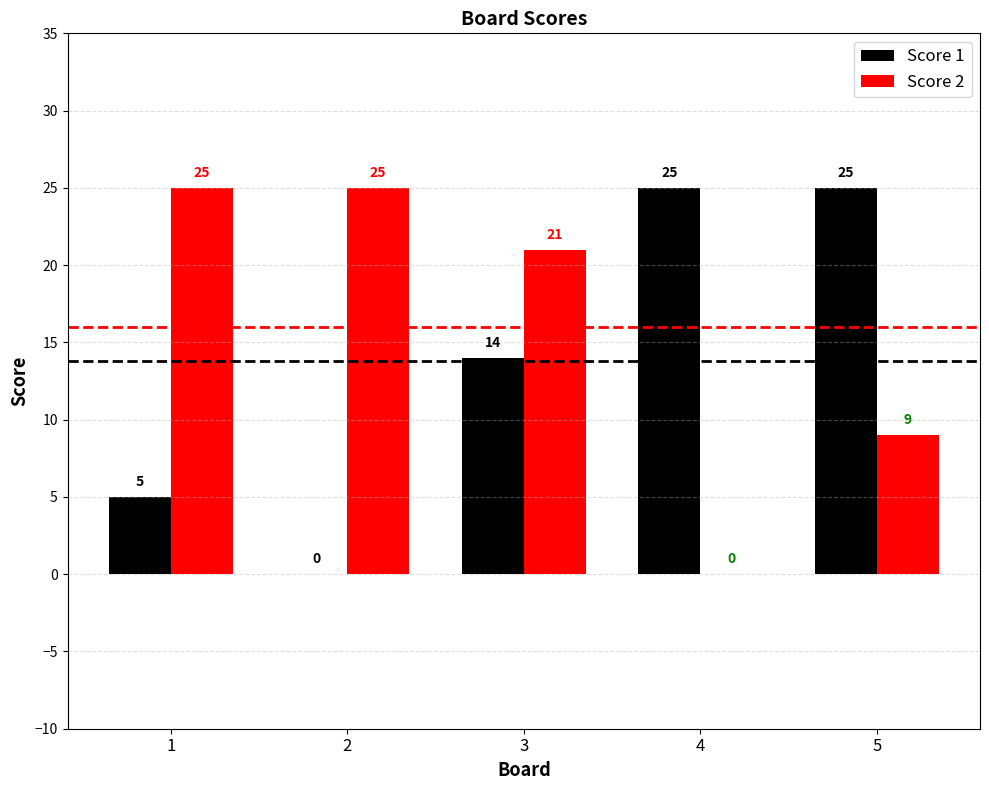

Between 4 and 5, which series saw the biggest shift?

Score 2